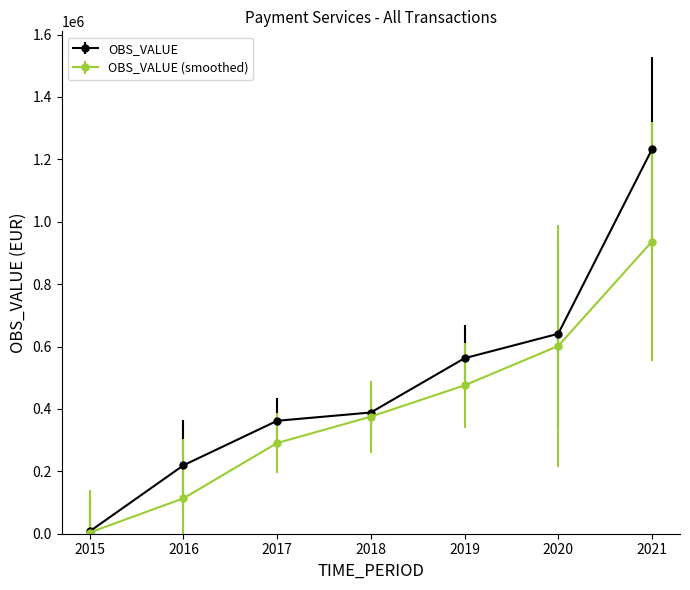

List the series in order of their overall mean, lowest first.

OBS_VALUE (smoothed), OBS_VALUE